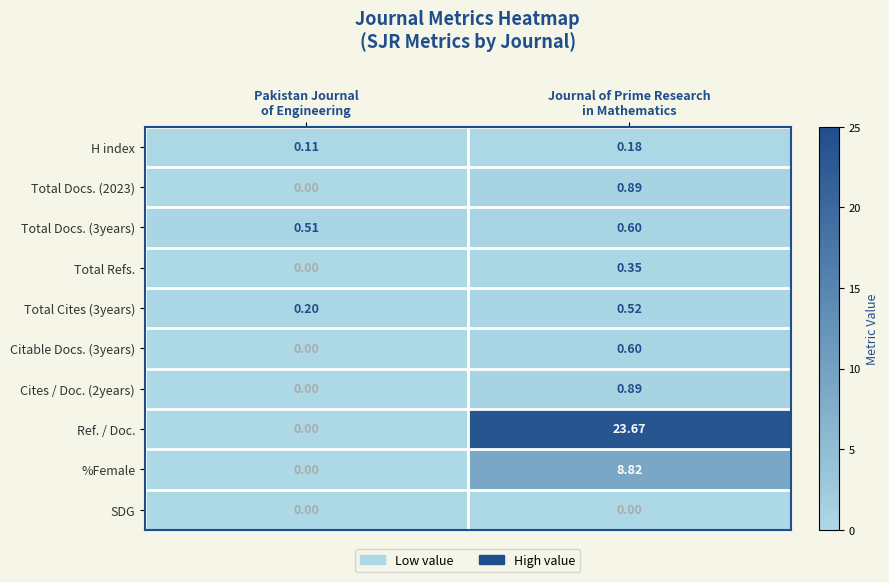

Between Pakistan Journal
of Engineering and Journal of Prime Research
in Mathematics, which series saw the biggest shift?

Ref. / Doc.